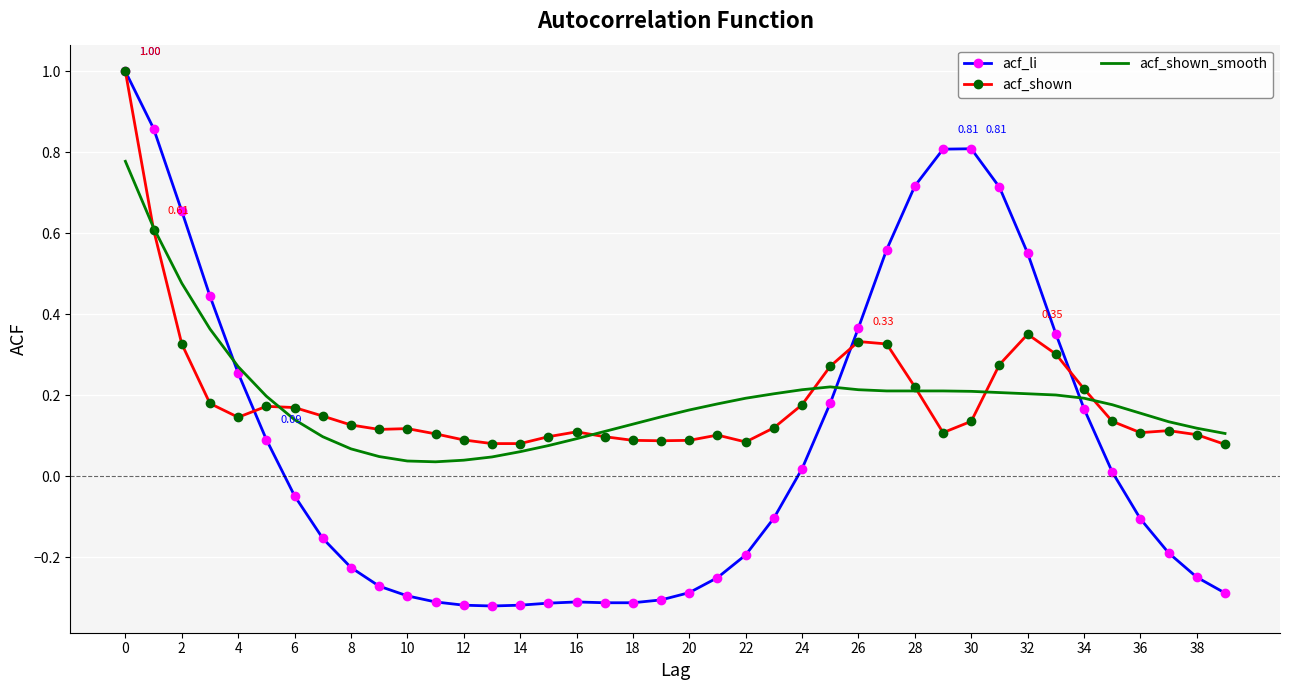

Which series has the largest range (max minus min)?

acf_li